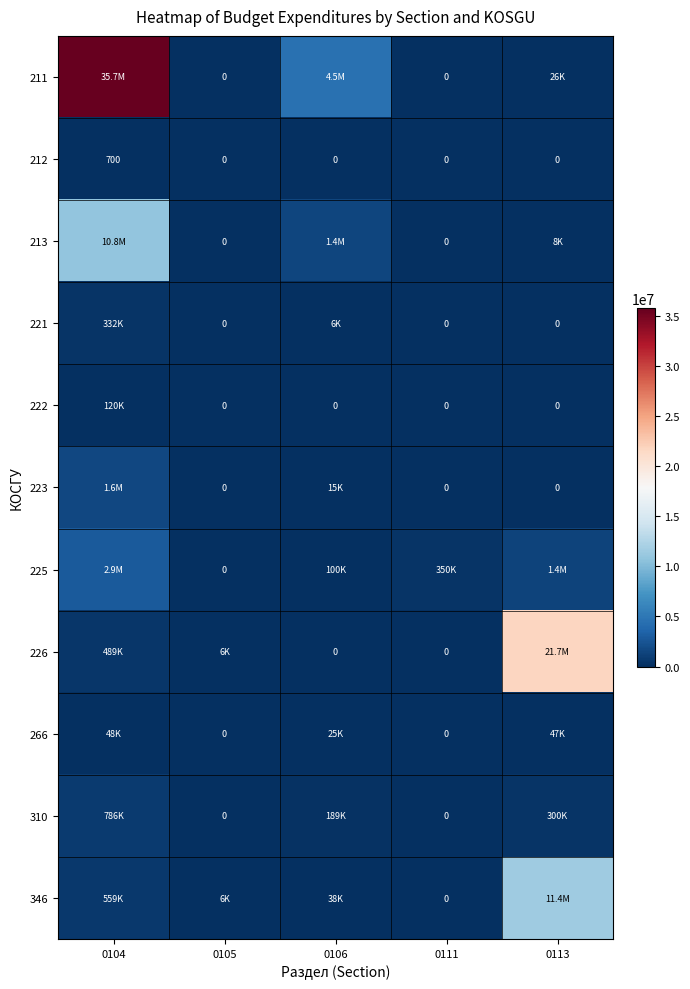

How many positive values does the 212 series have?

1